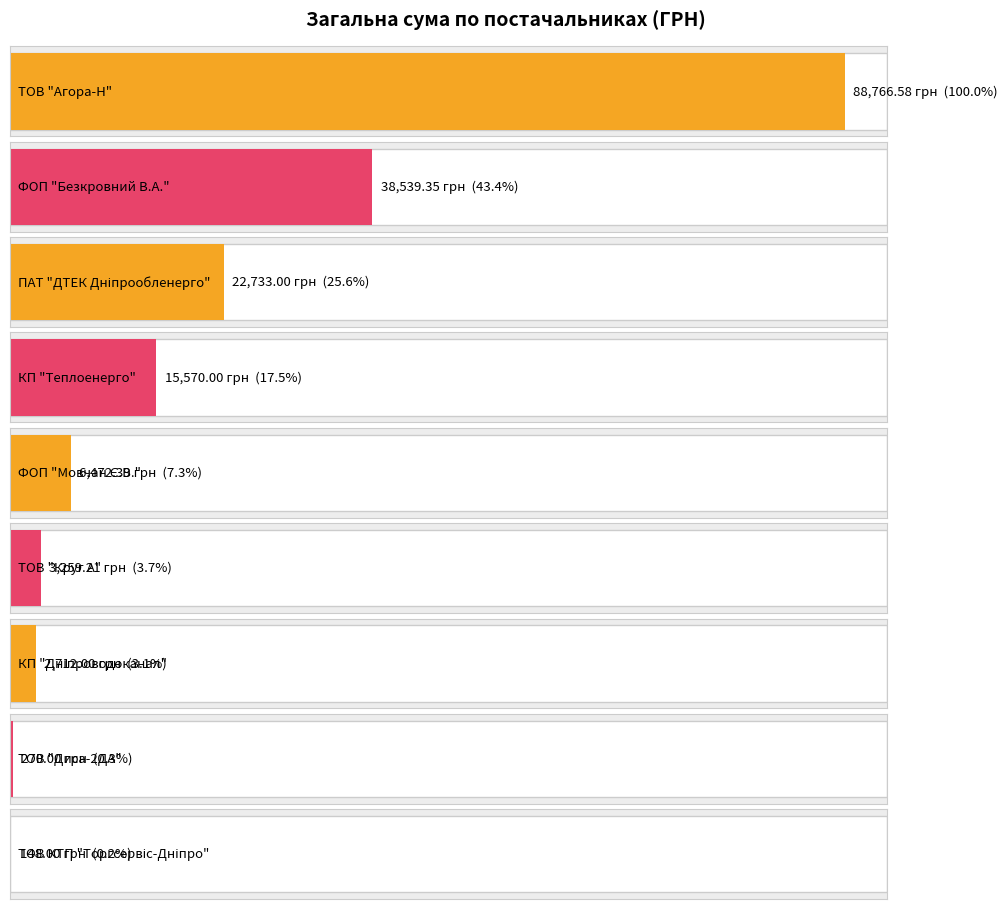

Reading left to right, list all the values displayed in this chart.

88766.6	38539.3	22733.0	15570.0	6472.4	3259.2	2712.0	270.0	148.0